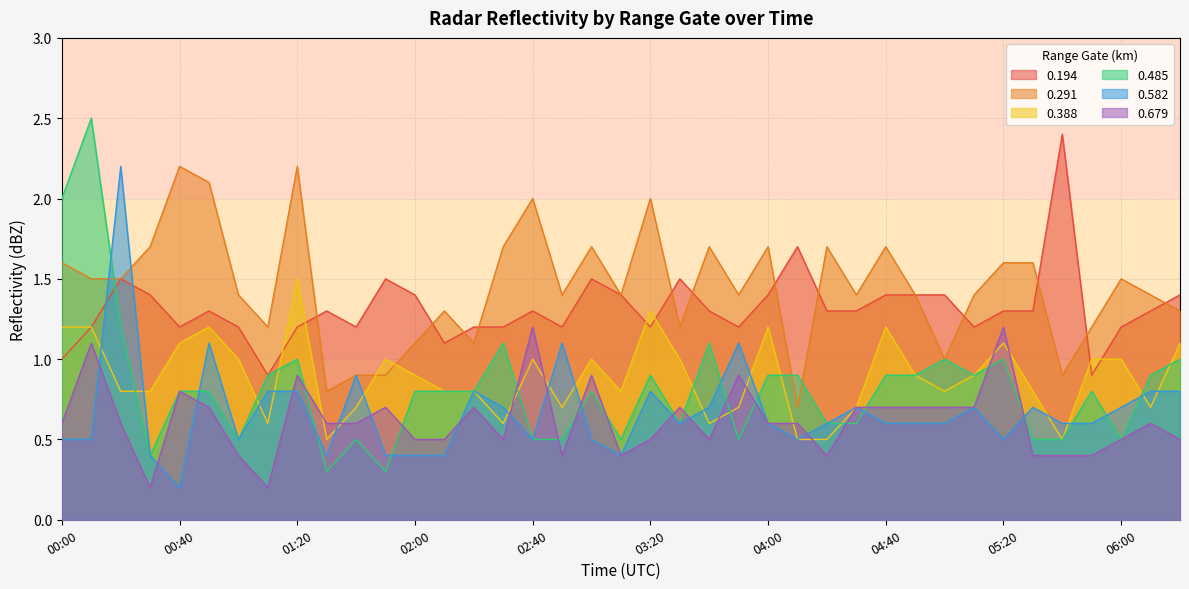

What is the difference between the highest and lowest values at 01:30?

1.0